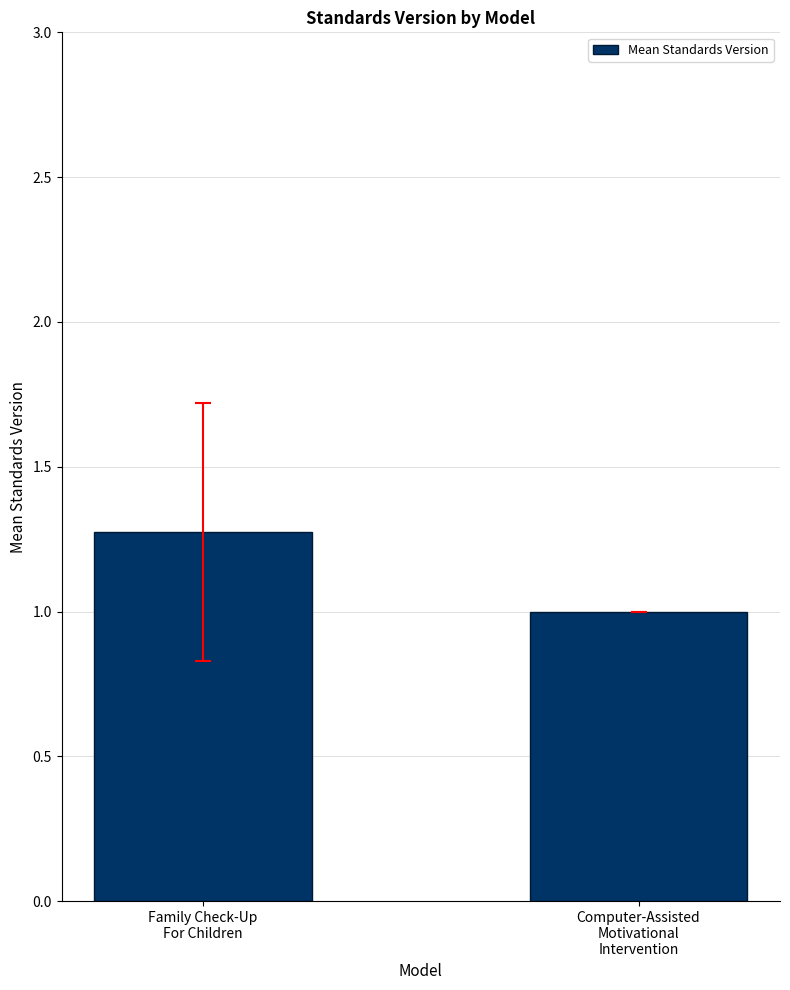

How many values exceed 1?

1